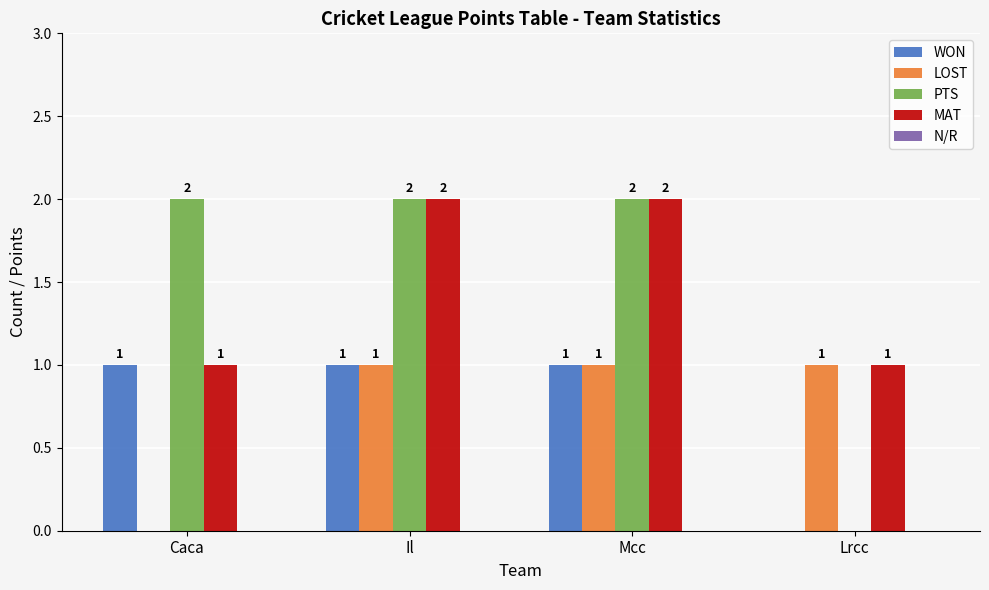

What value does the MAT series have at Caca?

1